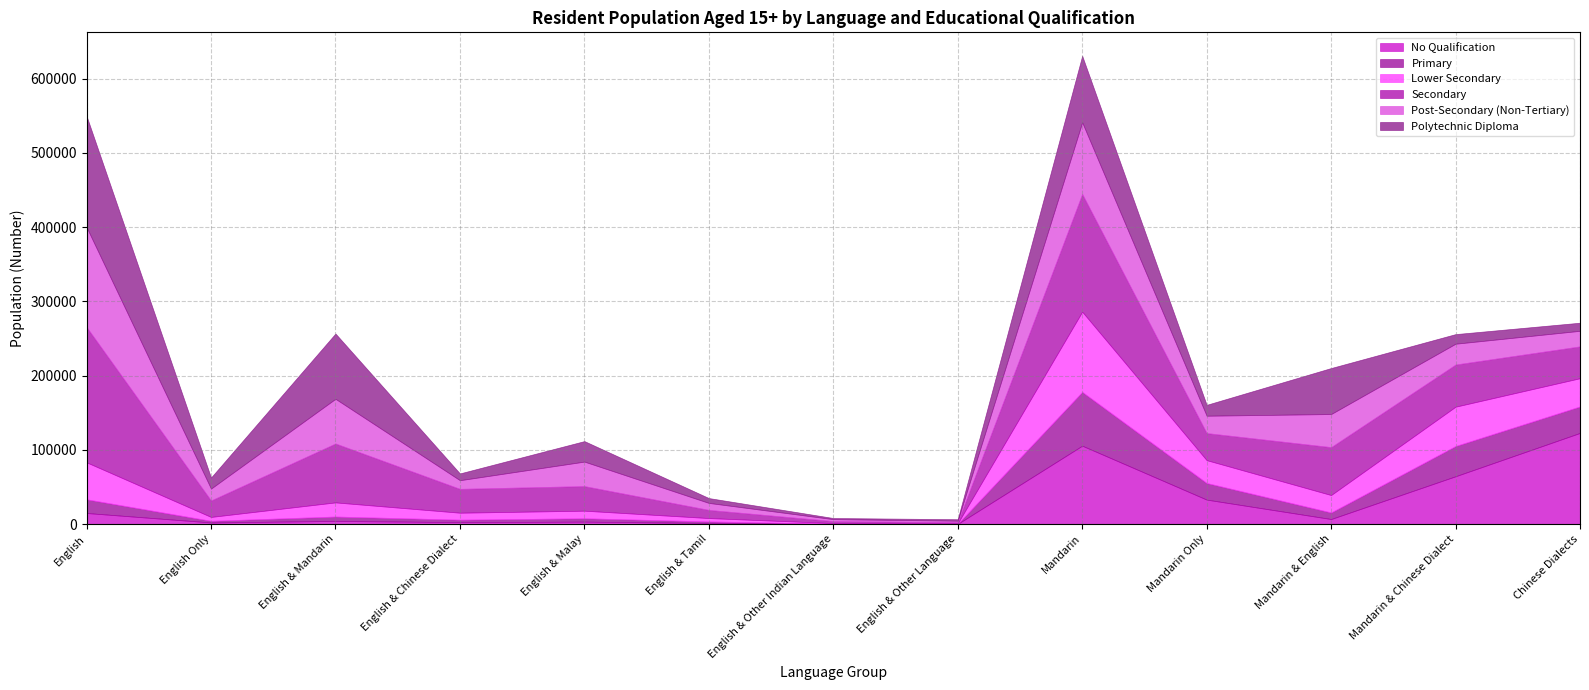

At which label does No Qualification reach its peak?

Chinese Dialects